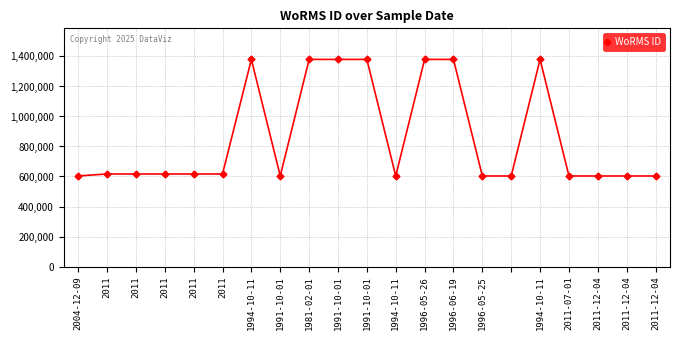

What is the difference between the maximum and minimum values?

776973